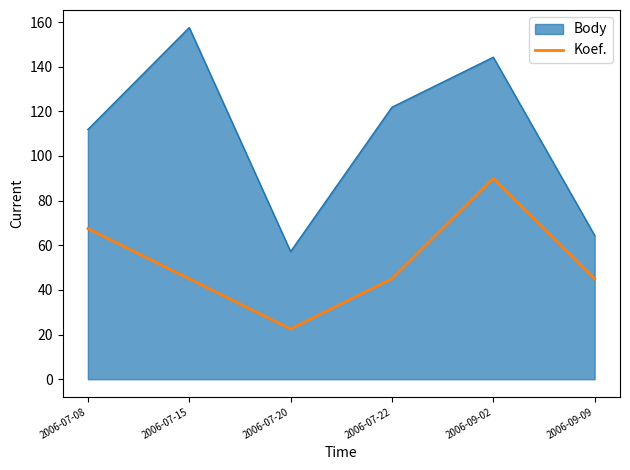

Which label corresponds to the largest value in the chart?

2006-07-15